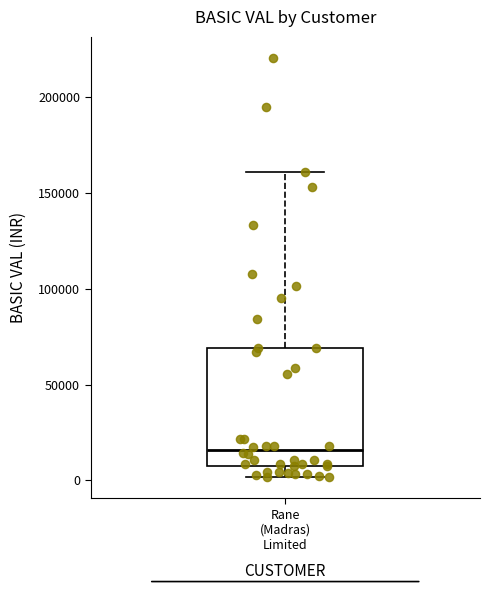

Where does the median line of the box for Rane (Madras) Limited sit on the y-axis? The values are not printed on the chart, so give them approximately, as read against the axis.

15000